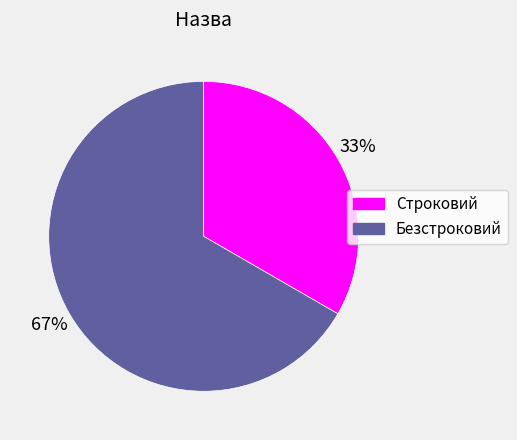

Which slice is the largest?

Безстроковий